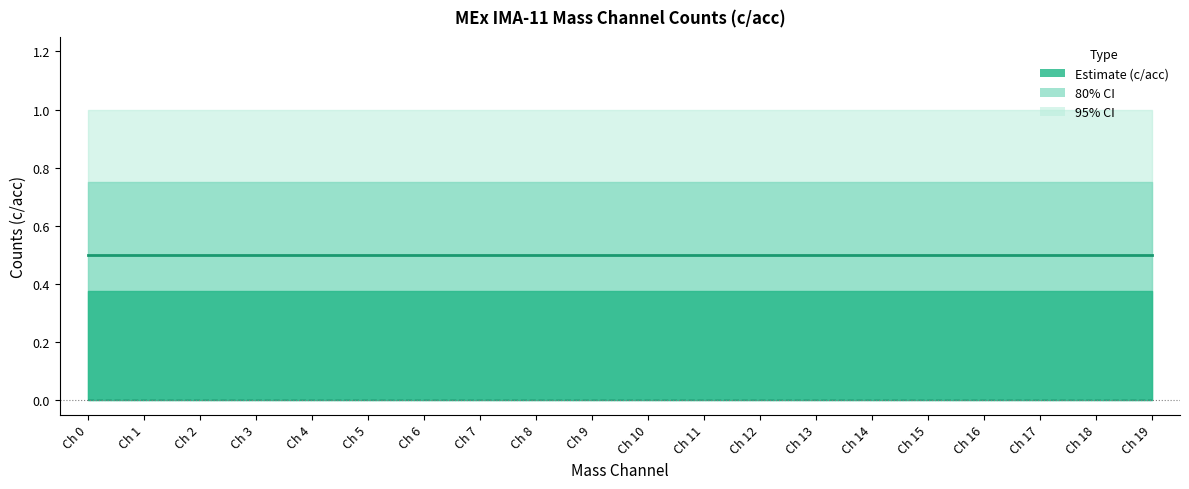

True or false: MEx IMA-11 Mass Channel 4 and MEx IMA-11 Mass Channel 3 cross at least once.

False